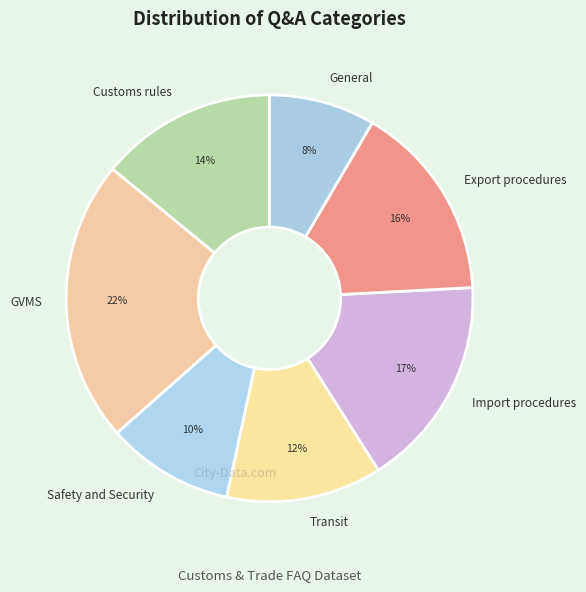

What is the ratio of the value at Transit to the value at General?

1.5